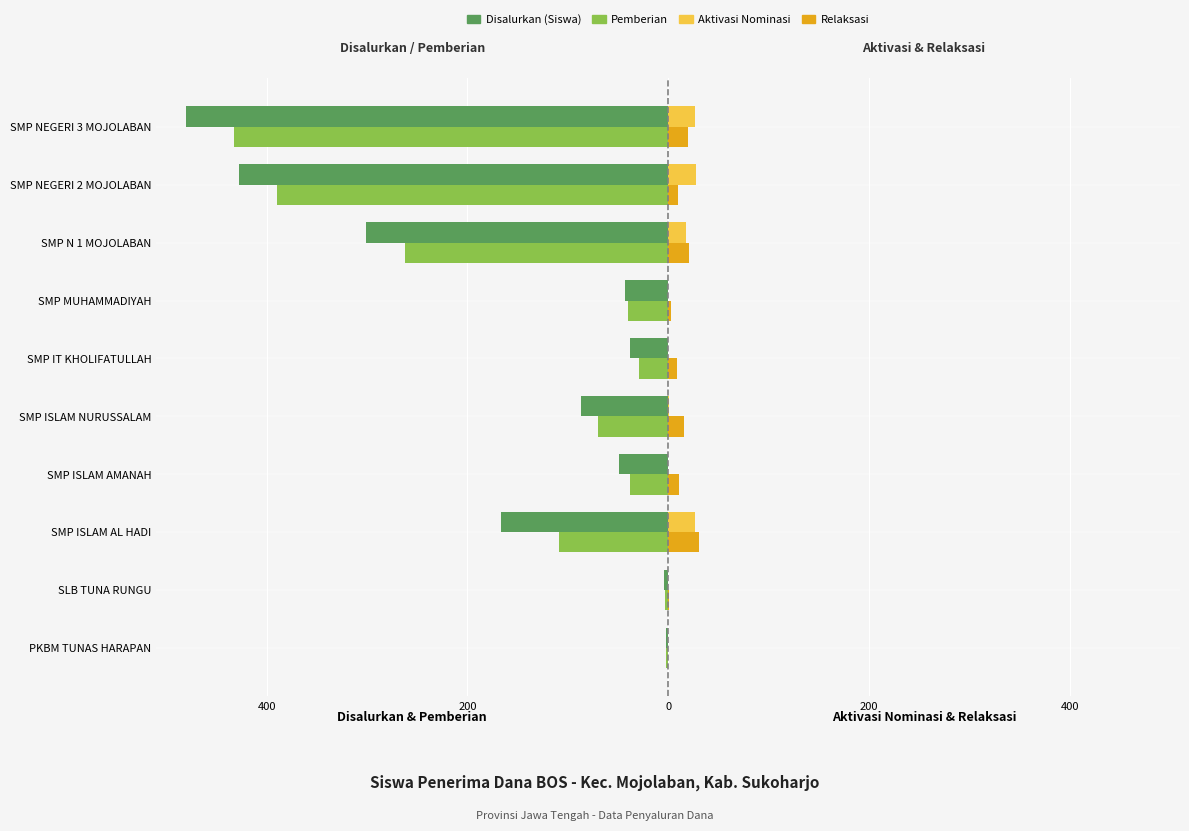

What is the minimum value for Disalurkan (Siswa)?

-480